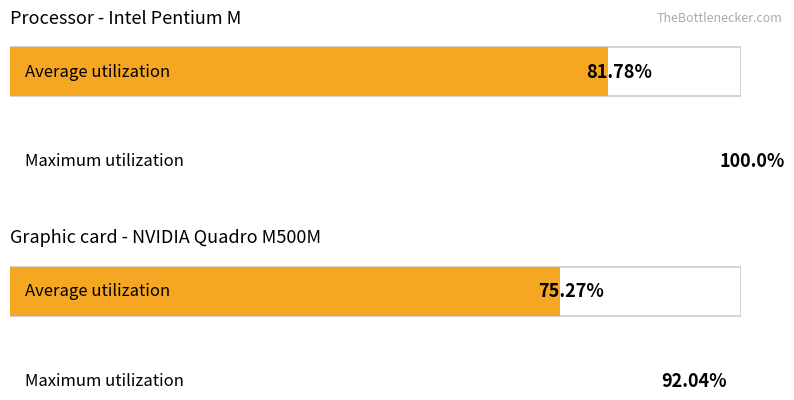

The chart shows a value of -4.0 at 12. True or false?

False